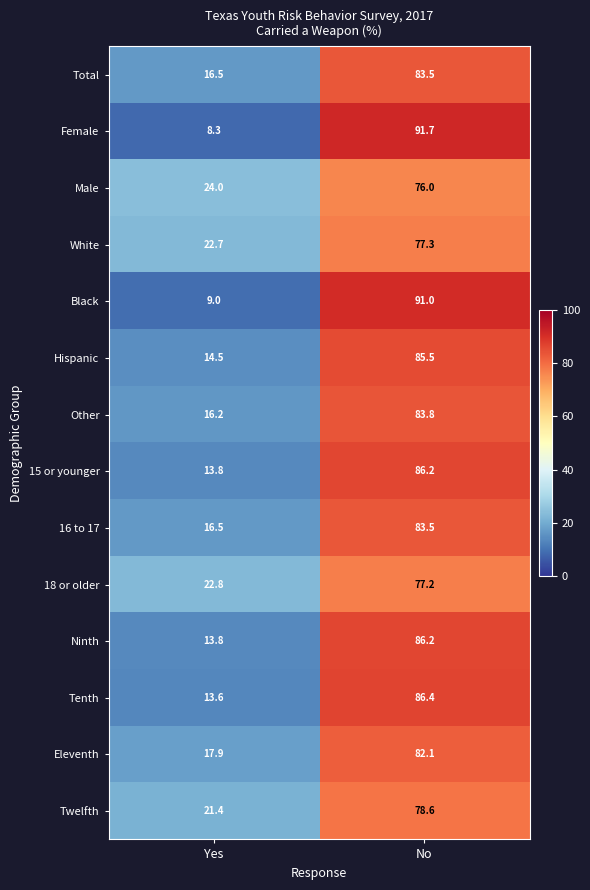

Rank the series by their maximum value, from highest to lowest.

Female, Black, Tenth, 15 or younger, Ninth, Hispanic, Other, Total, 16 to 17, Eleventh, Twelfth, White, 18 or older, Male